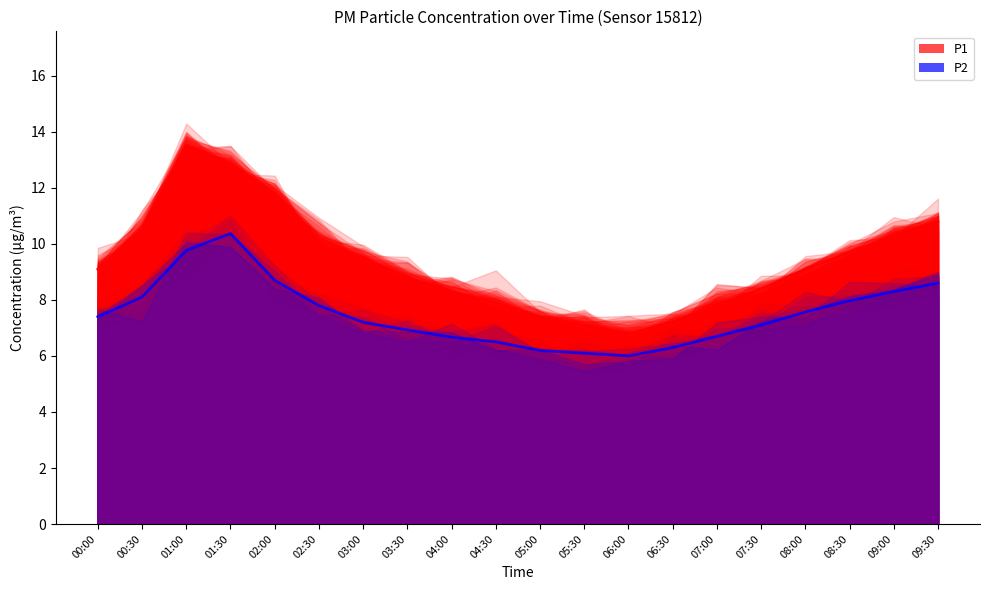

True or false: P2 has a value of 9.8 at 03:30.

False